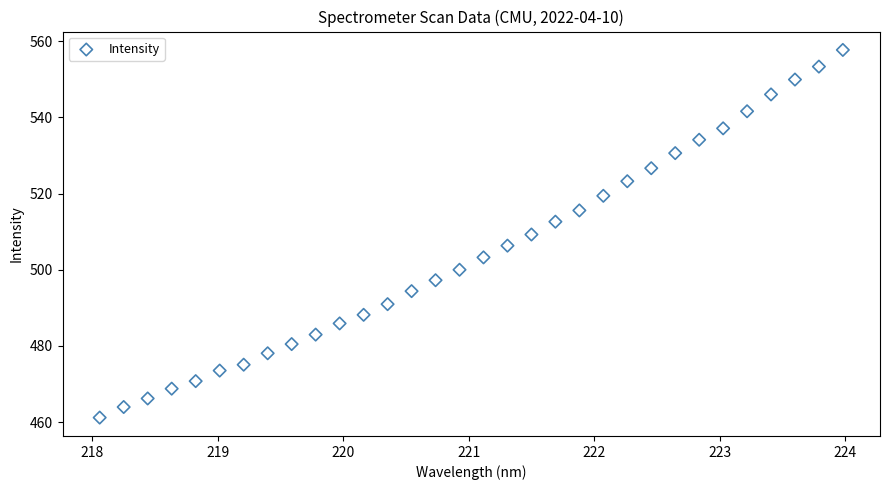

What is the range of X values (max minus min)?

5.9